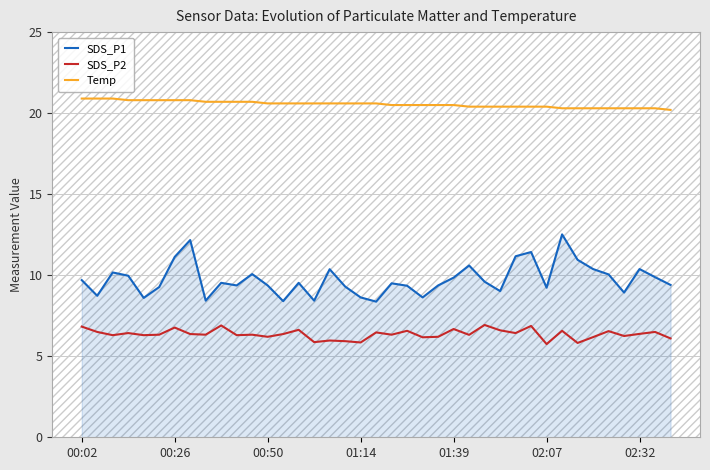

Which series has the widest spread of values?

SDS_P1